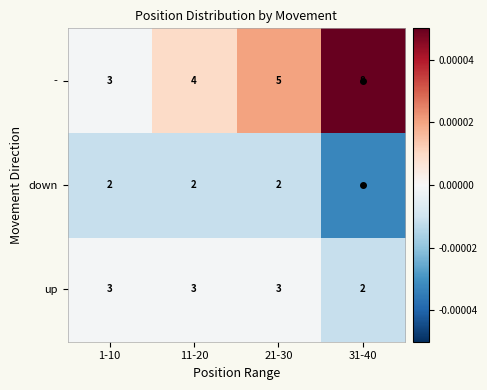

Is the value of - at 21-30 greater than the value of down at 21-30?

Yes